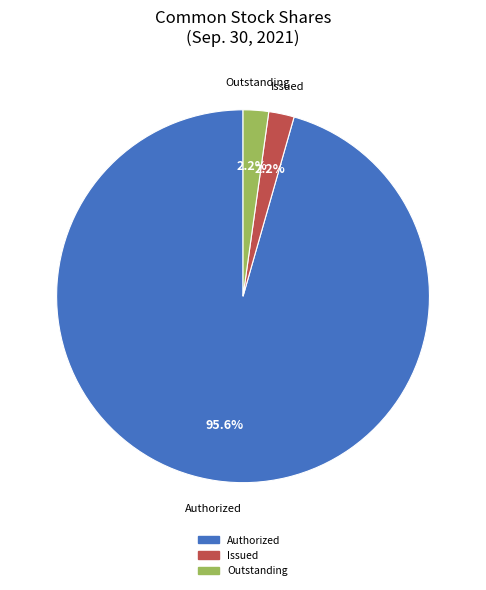

What is the total percentage of Outstanding and Issued?

4.4%